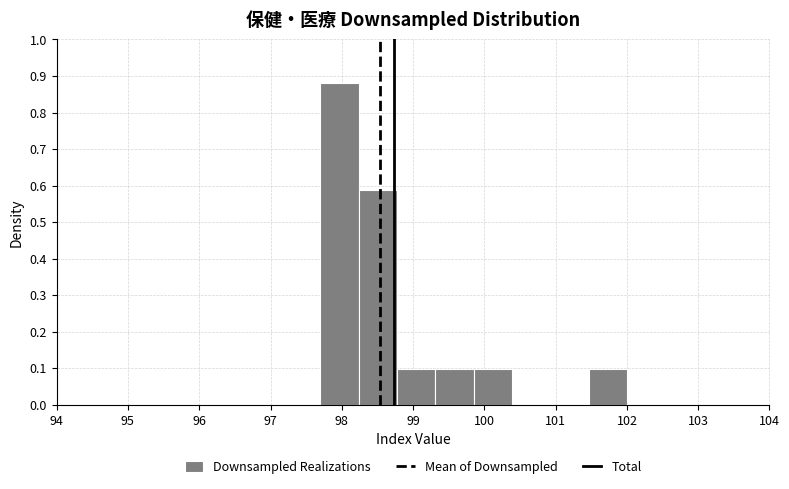

How tall is the bar that spans 101.5 to 102.0 on the x-axis? Neither the bar edges nor the heights are printed on the chart, so give them approximately, as read against the axes.

0.10